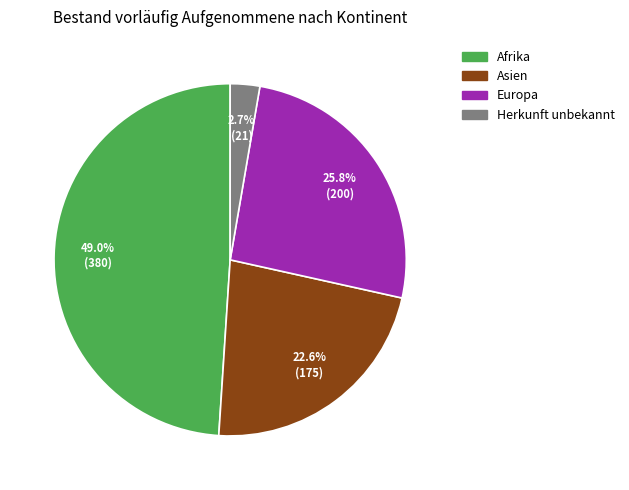

Is Herkunft unbekannt the majority of the pie?

No